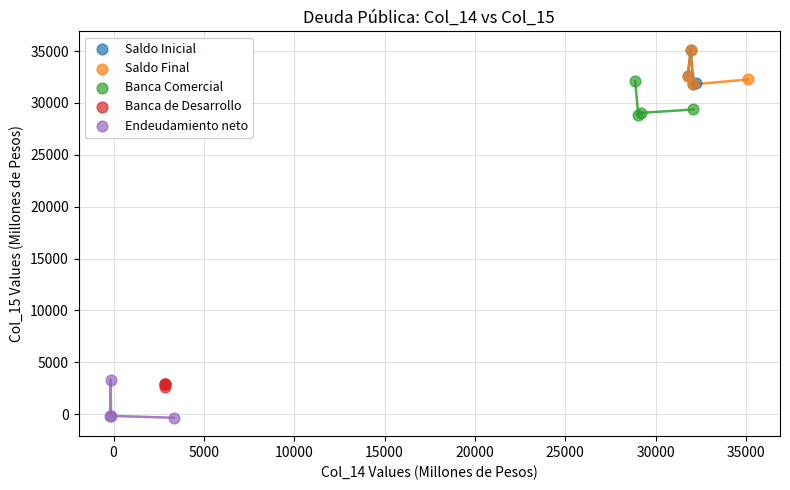

Which series reaches the minimum Y coordinate?

Endeudamiento neto